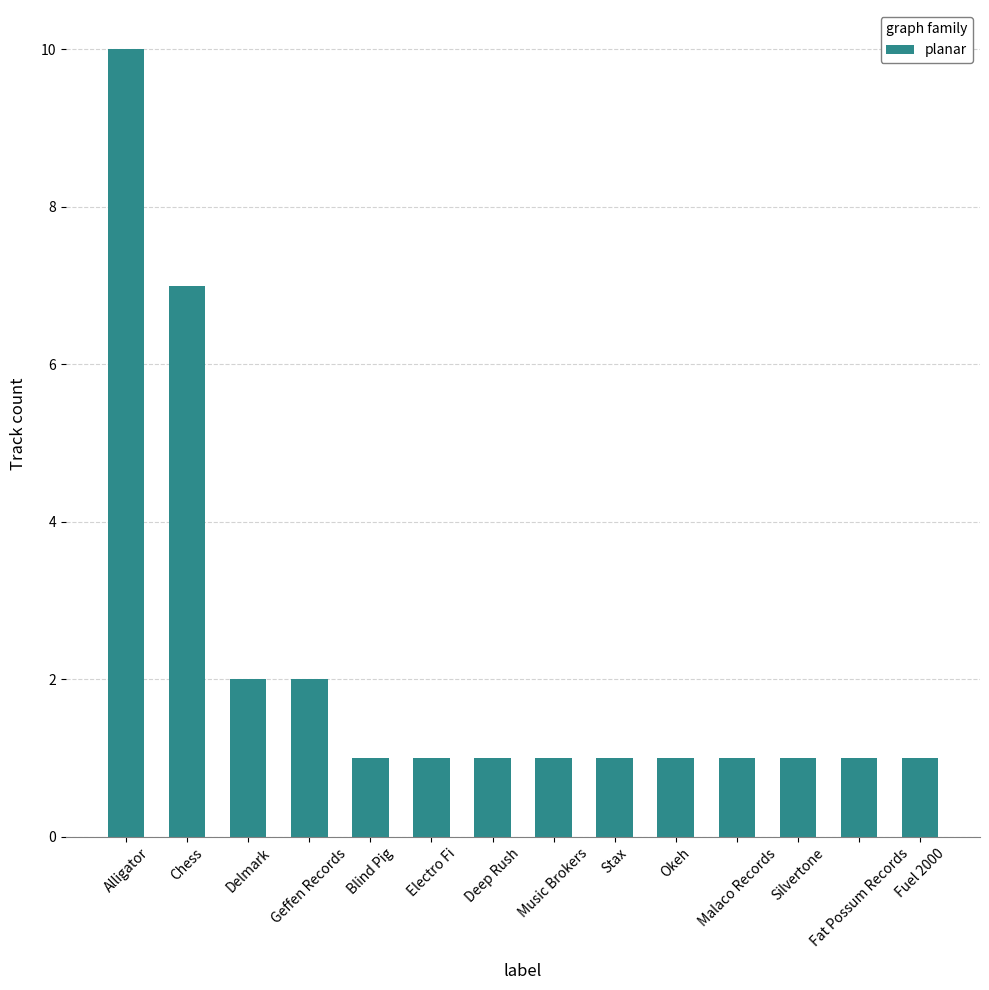

What is the greatest value displayed?

10